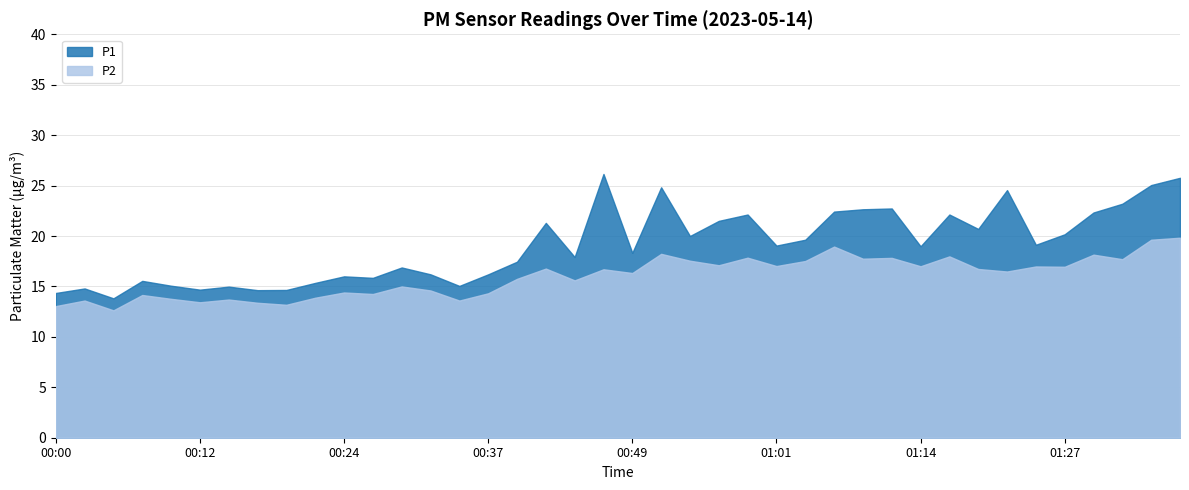

What is the value of the P1 point at the 29th from the left?

22.6